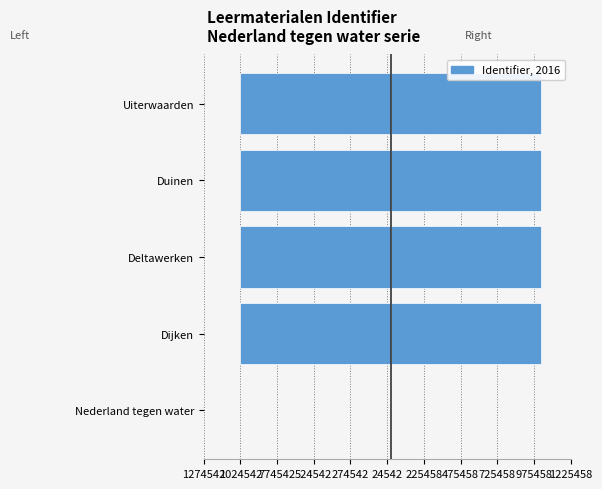

What is the difference between the highest and lowest values at Dijken?

2049072